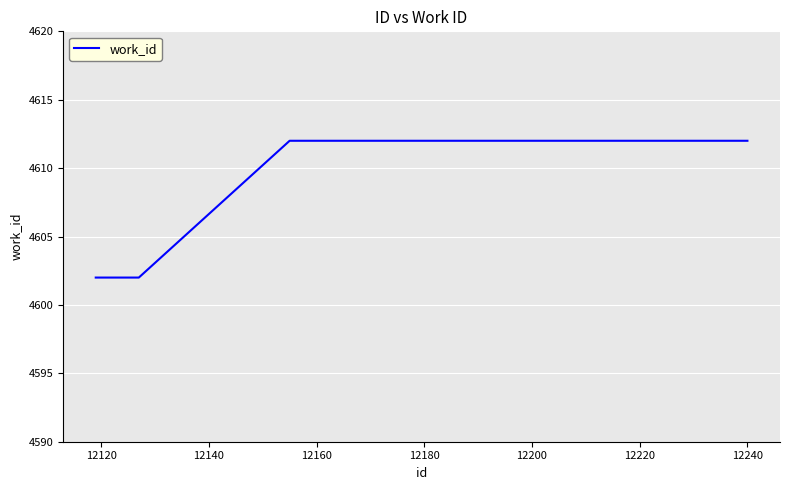

What is the difference between the maximum and second lowest values?

10